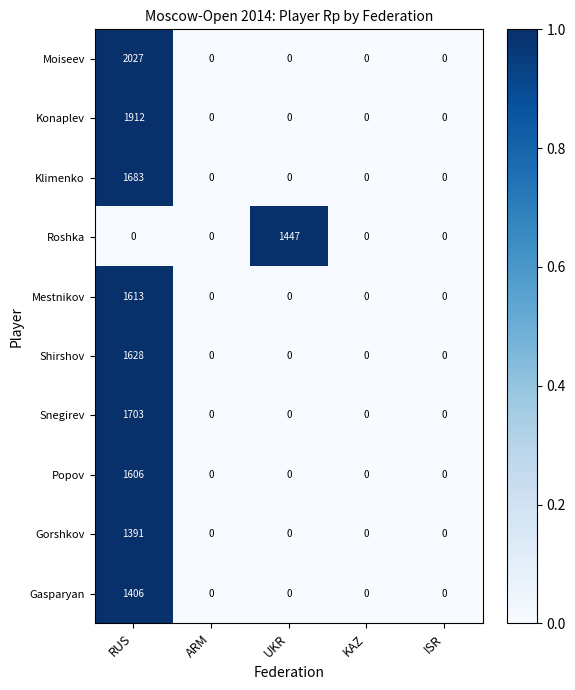

The value of Moiseev at KAZ is 1149. True or false?

False